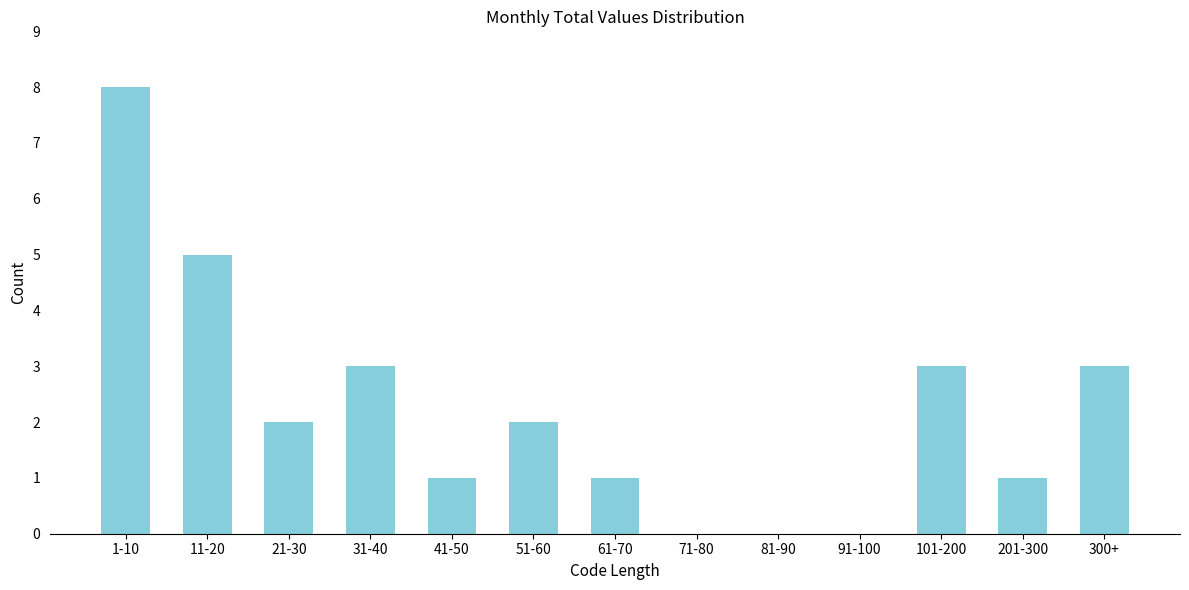

Reading left to right, what are all the values shown in this chart?

1-10=8	11-20=5	21-30=2	31-40=3	41-50=1	51-60=2	61-70=1	71-80=0	81-90=0	91-100=0	101-200=3	201-300=1	300+=3